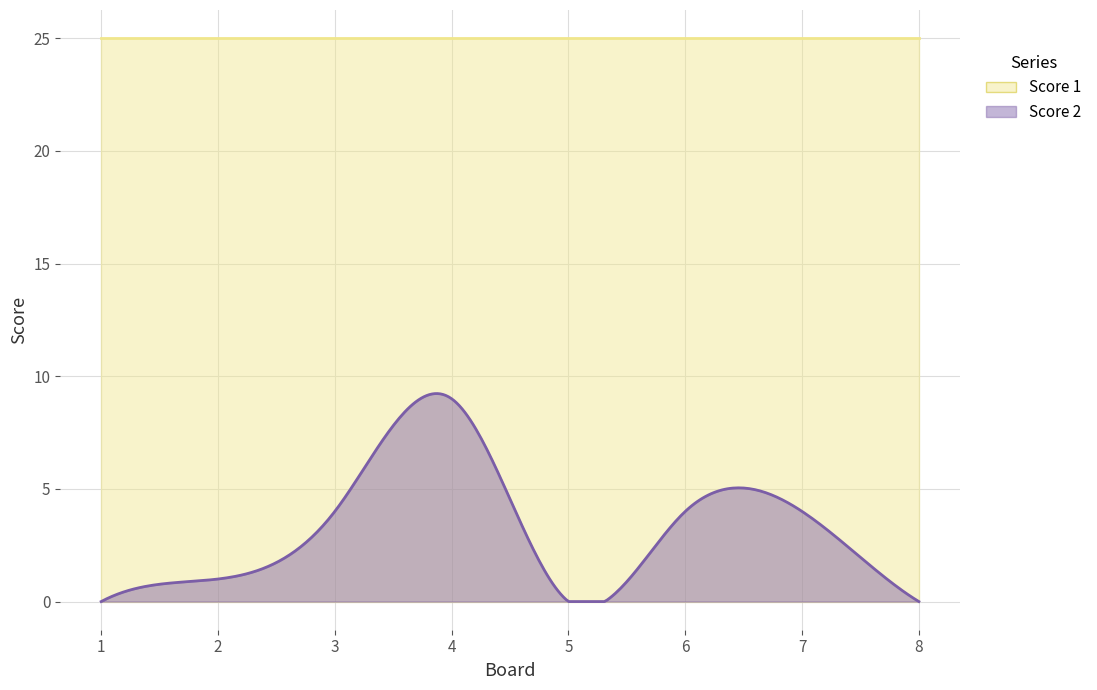

What are all the series names shown in the legend?

Score 2, Score 1